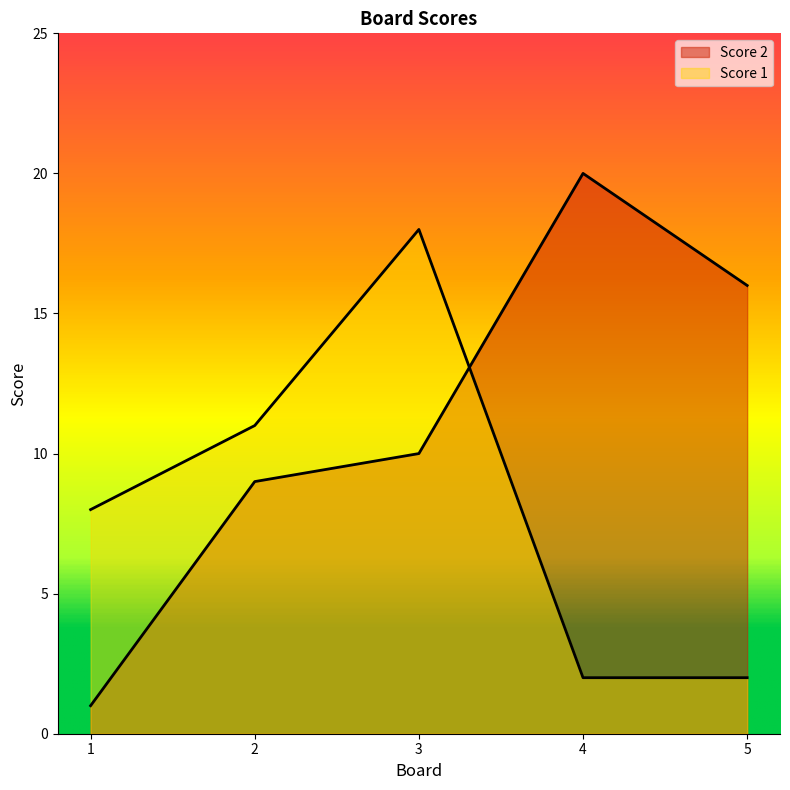

What is the sum of all Score 1 values?

41